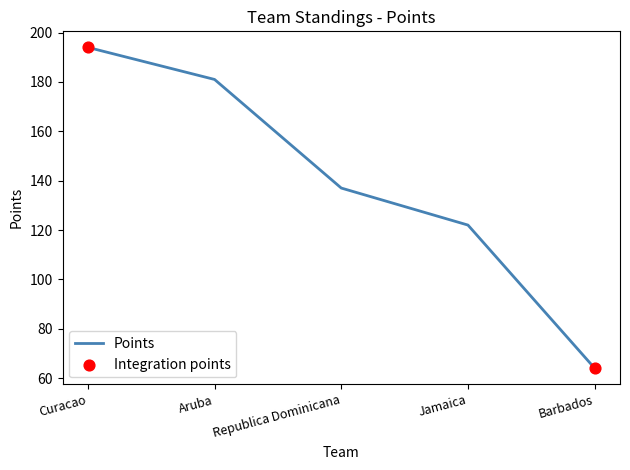

What is the change in value from Jamaica to Barbados?

-58